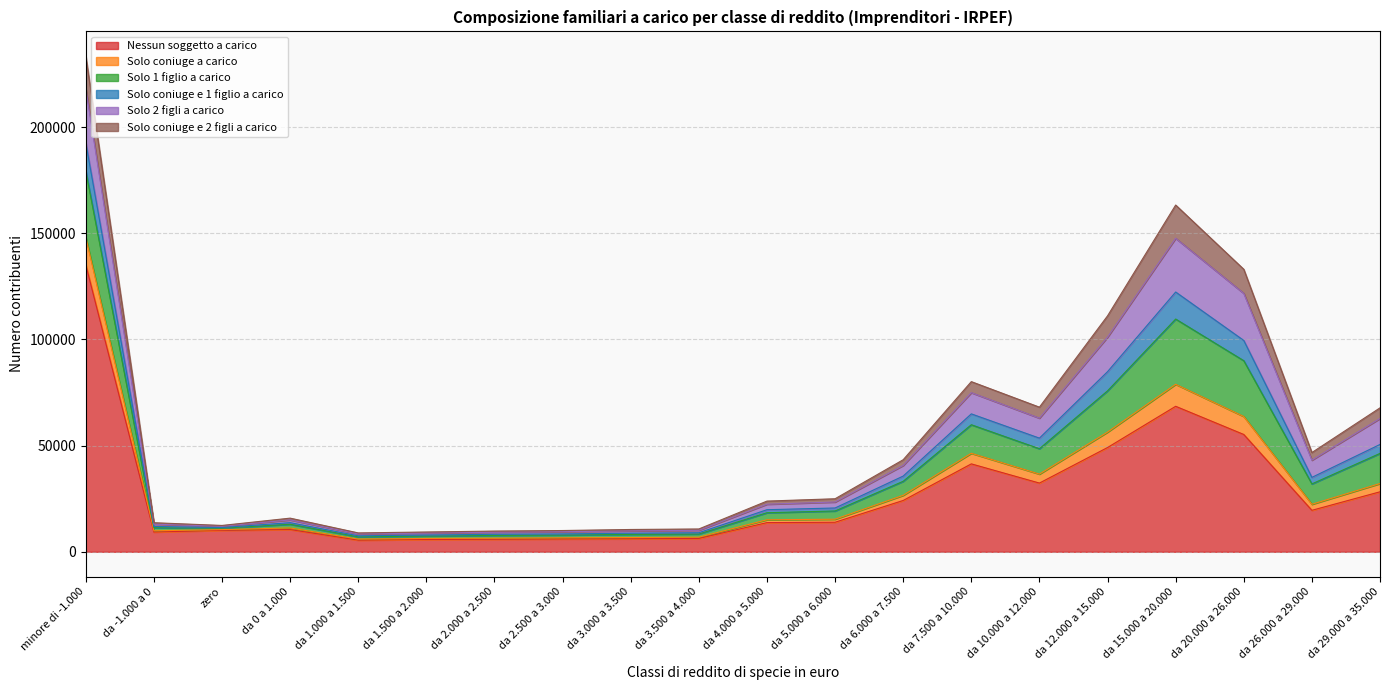

What is the sum of the Solo coniuge e 2 figli a carico values at da 2.000 a 2.500 and da 7.500 a 10.000?

5760